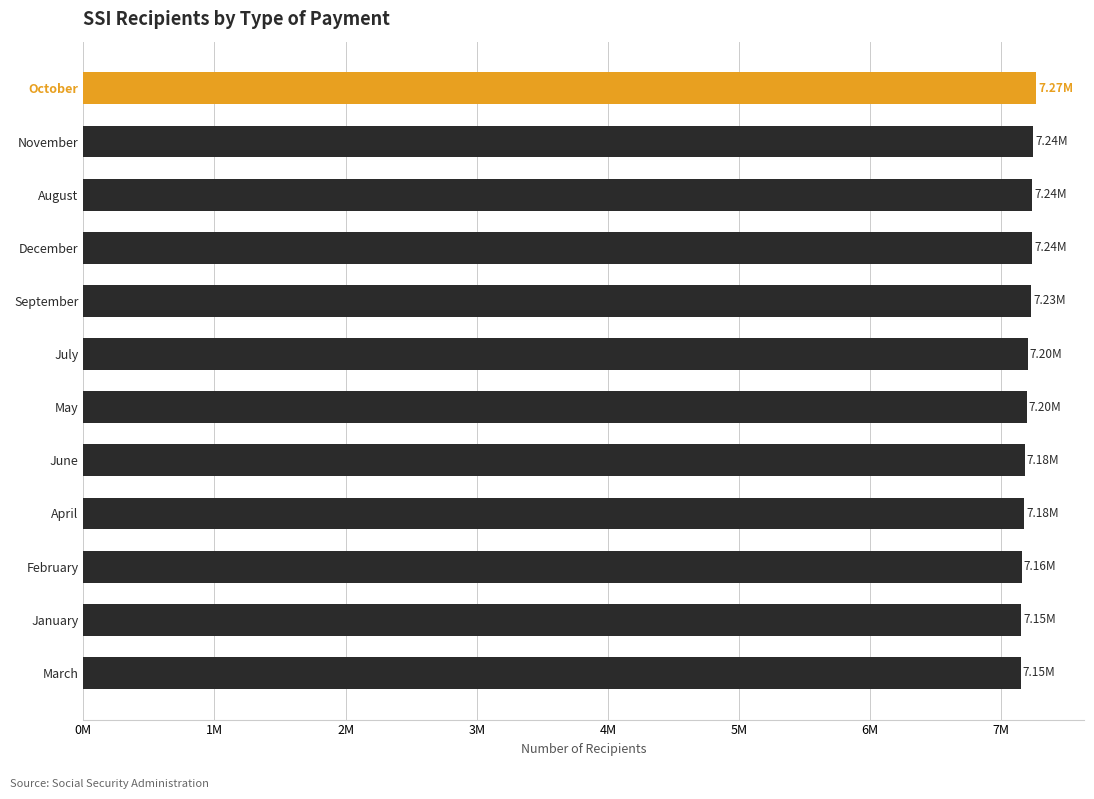

What is the maximum value shown in the chart?

7267526